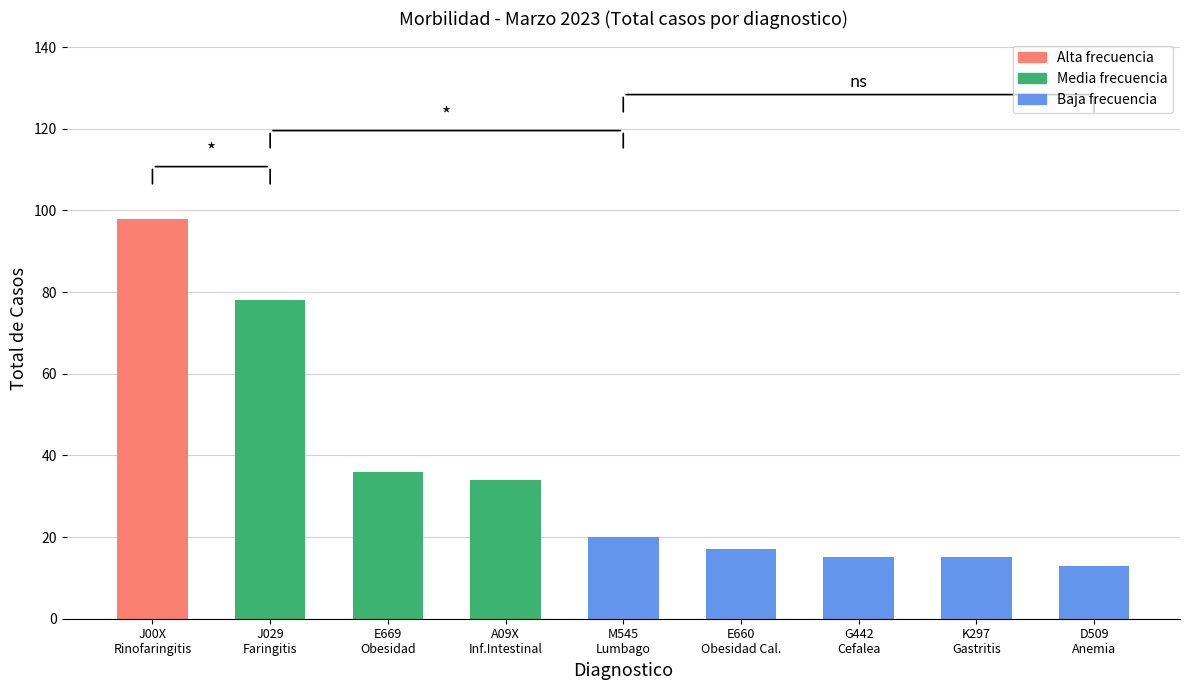

The chart shows a value of 29 at E660
Obesidad Cal.. True or false?

False